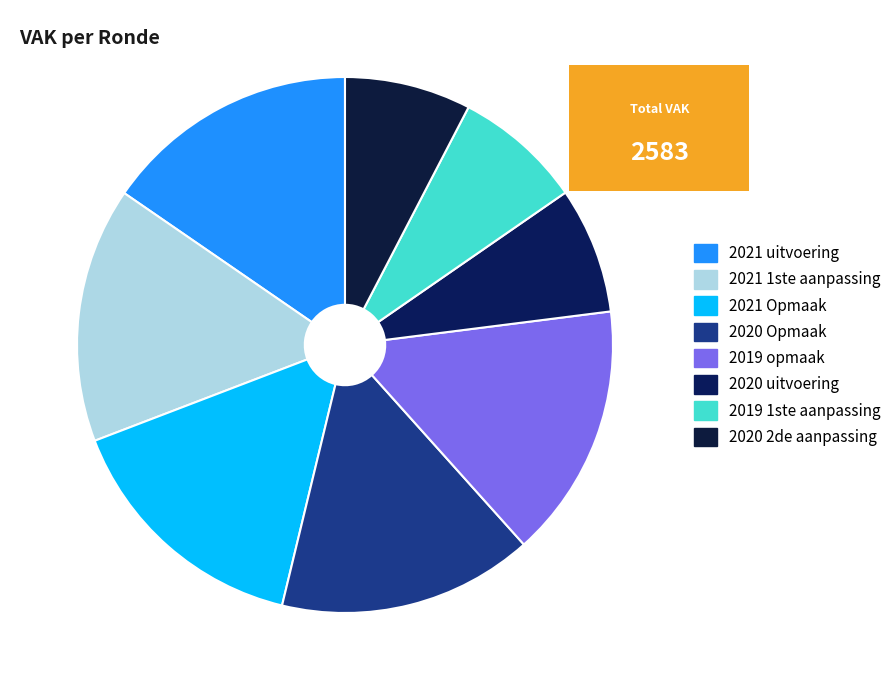

Does any single category account for the majority?

No